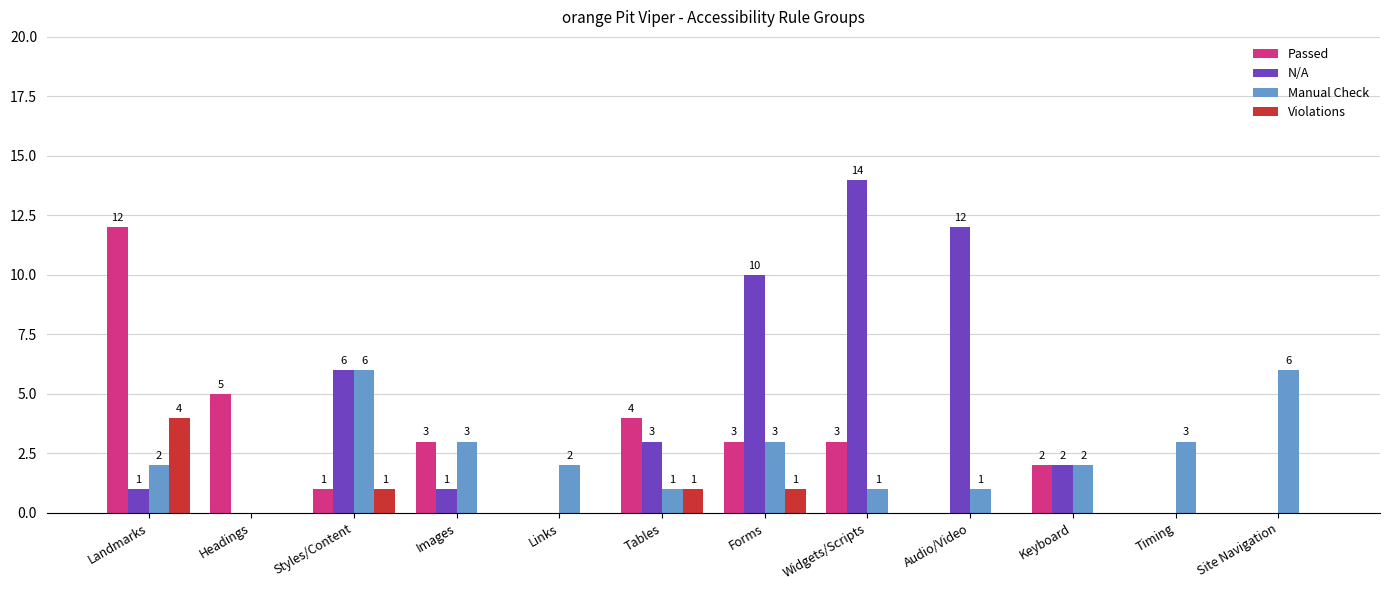

Reading left to right, transcribe all the data shown in this chart.

Passed: Landmarks=12	Headings=5	Styles/Content=1	Images=3	Links=0	Tables=4	Forms=3	Widgets/Scripts=3	Audio/Video=0	Keyboard=2	Timing=0	Site Navigation=0
N/A: Landmarks=1	Headings=0	Styles/Content=6	Images=1	Links=0	Tables=3	Forms=10	Widgets/Scripts=14	Audio/Video=12	Keyboard=2	Timing=0	Site Navigation=0
Manual Check: Landmarks=2	Headings=0	Styles/Content=6	Images=3	Links=2	Tables=1	Forms=3	Widgets/Scripts=1	Audio/Video=1	Keyboard=2	Timing=3	Site Navigation=6
Violations: Landmarks=4	Headings=0	Styles/Content=1	Images=0	Links=0	Tables=1	Forms=1	Widgets/Scripts=0	Audio/Video=0	Keyboard=0	Timing=0	Site Navigation=0